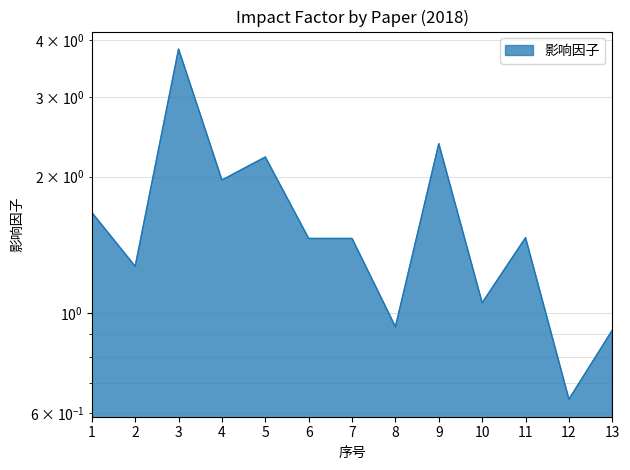

What is the difference between the maximum and second lowest values?

2.9